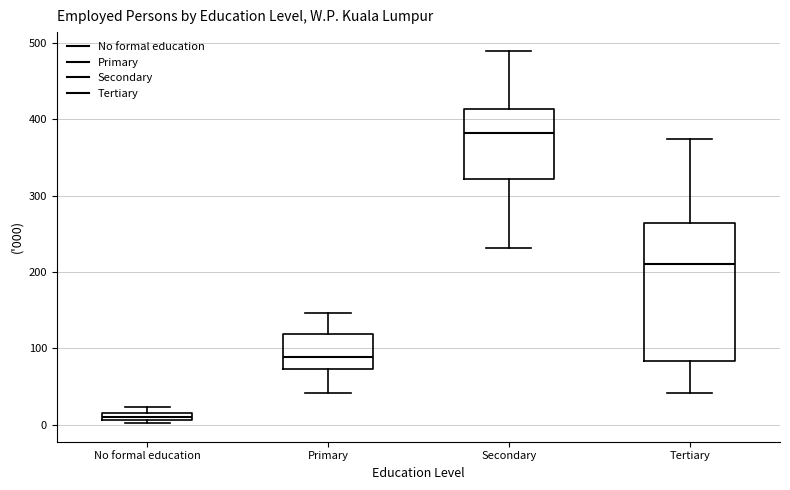

Where is the lower edge of the box for No formal education on the y-axis? The values are not printed on the chart, so give them approximately, as read against the axis.

10